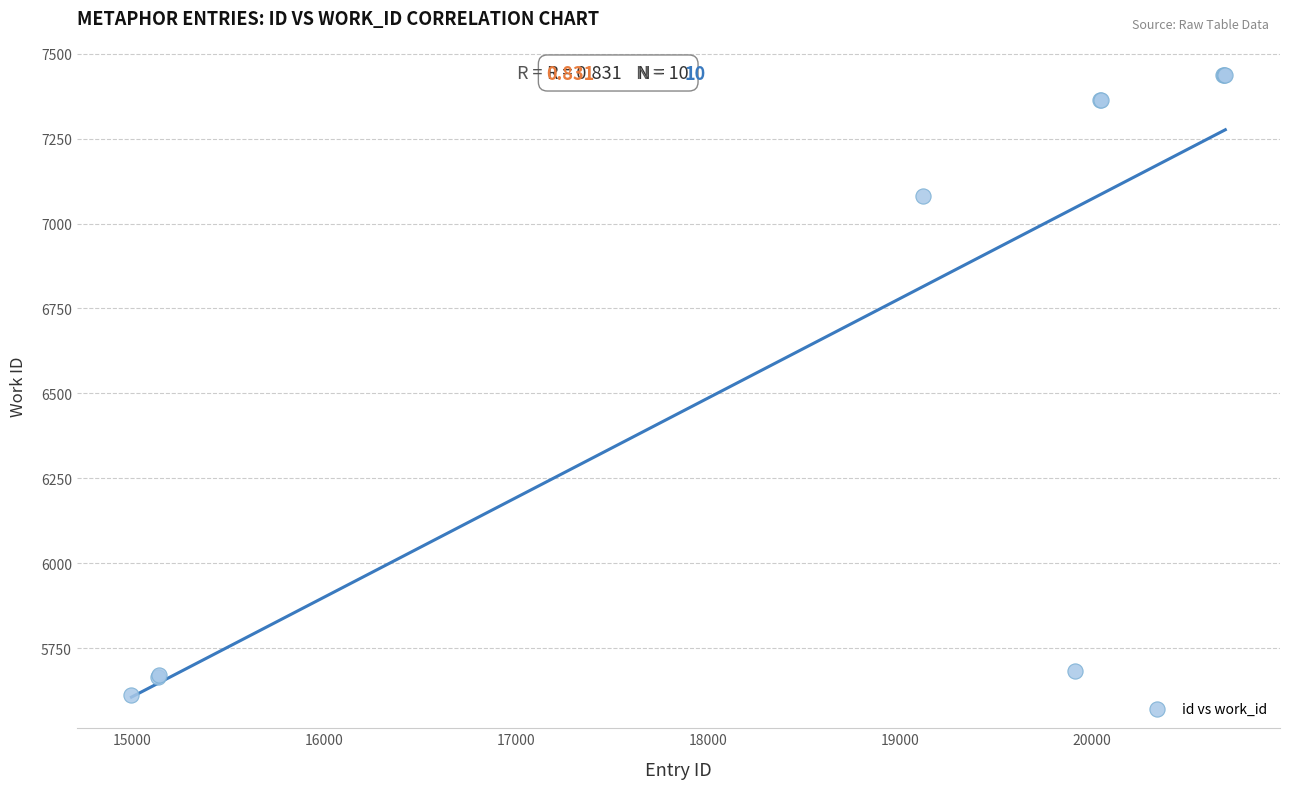

What Y value in the scatter plot is closest to 6525?

7080